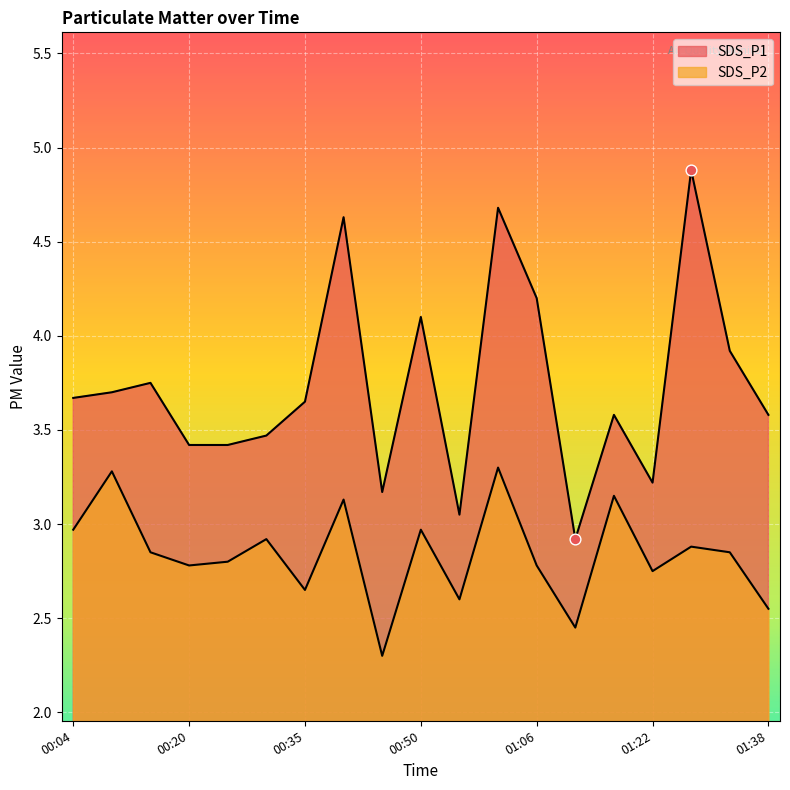

At how many categories does at least one series exceed 3?

18